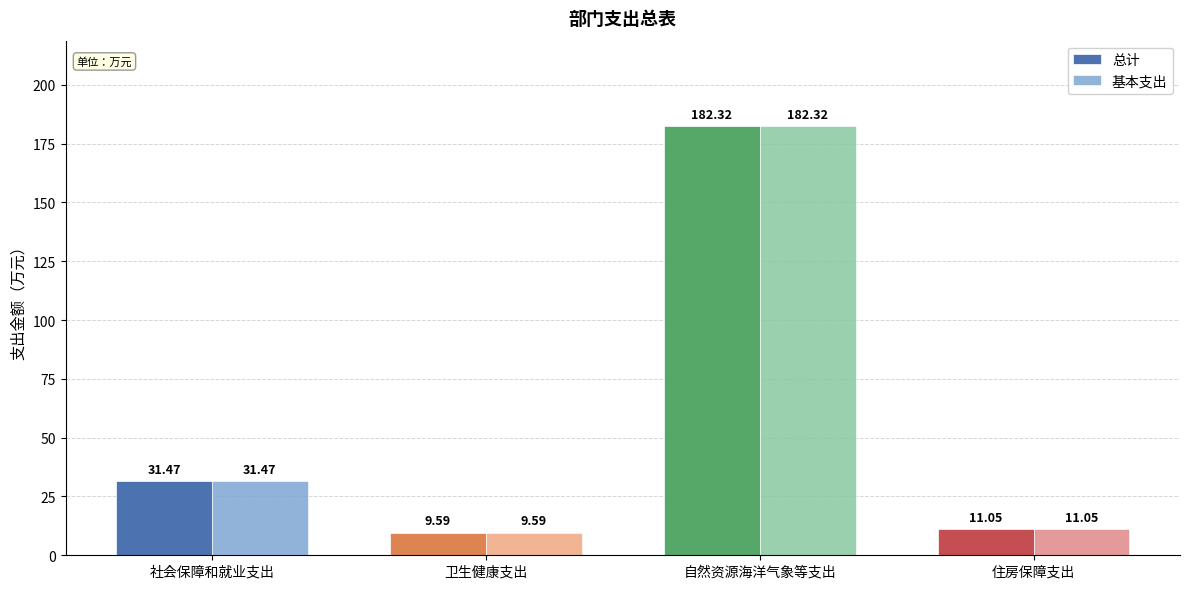

Which category has the highest value in the 总计 series?

自然资源海洋气象等支出